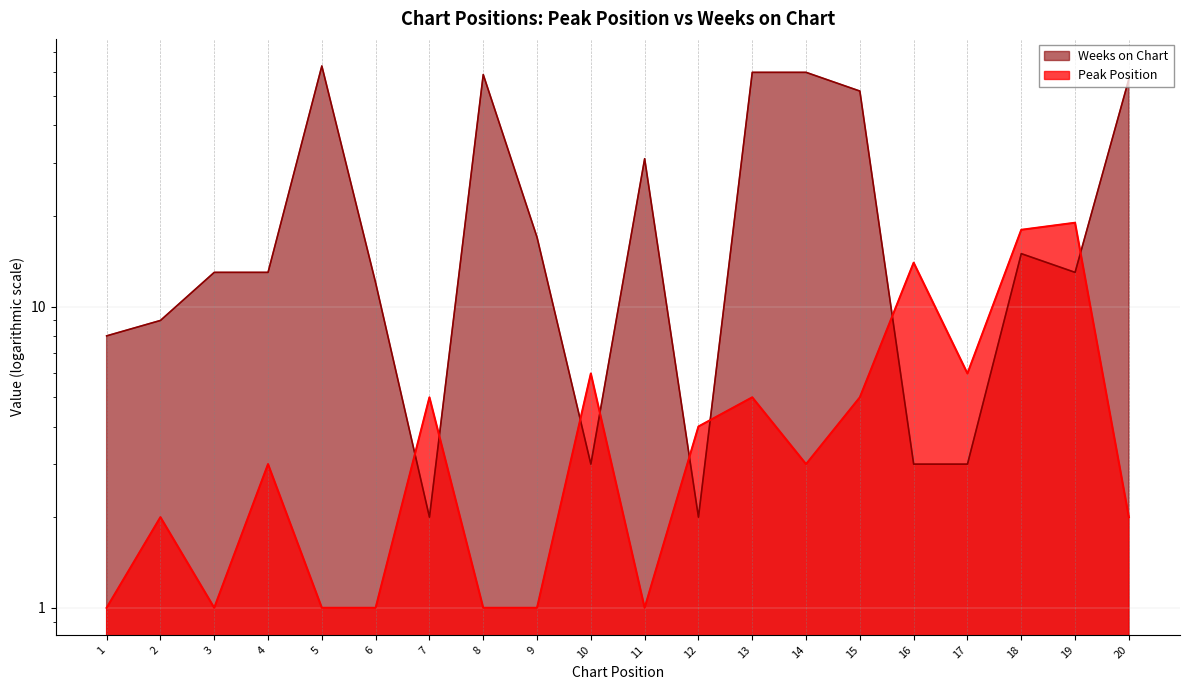

The Peak Position series shows 4 at 12. True or false?

True